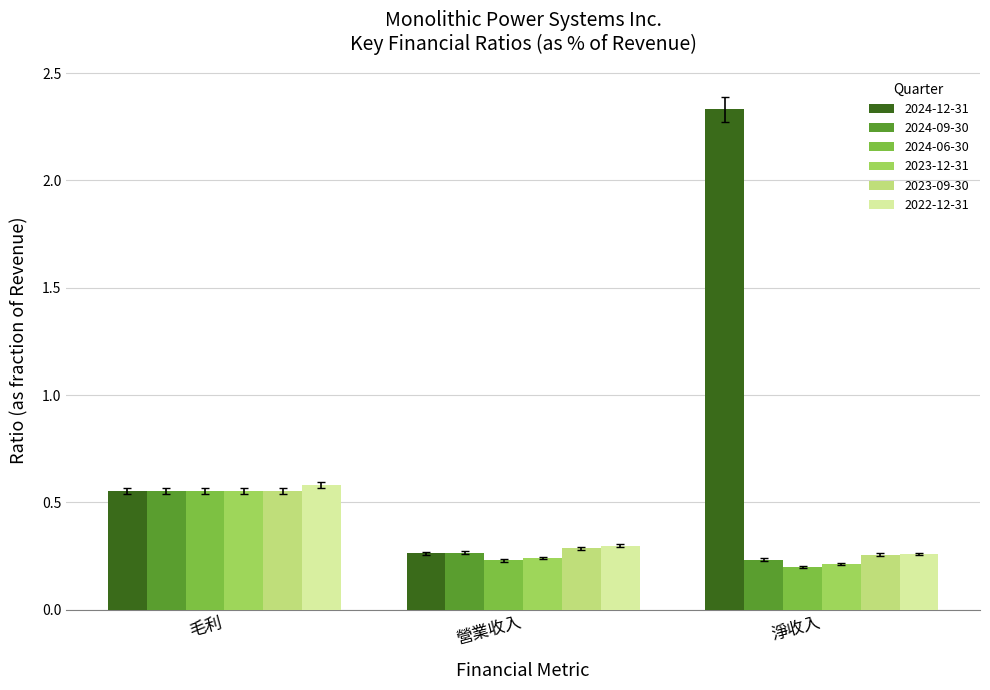

How many groups of bars are there?

3